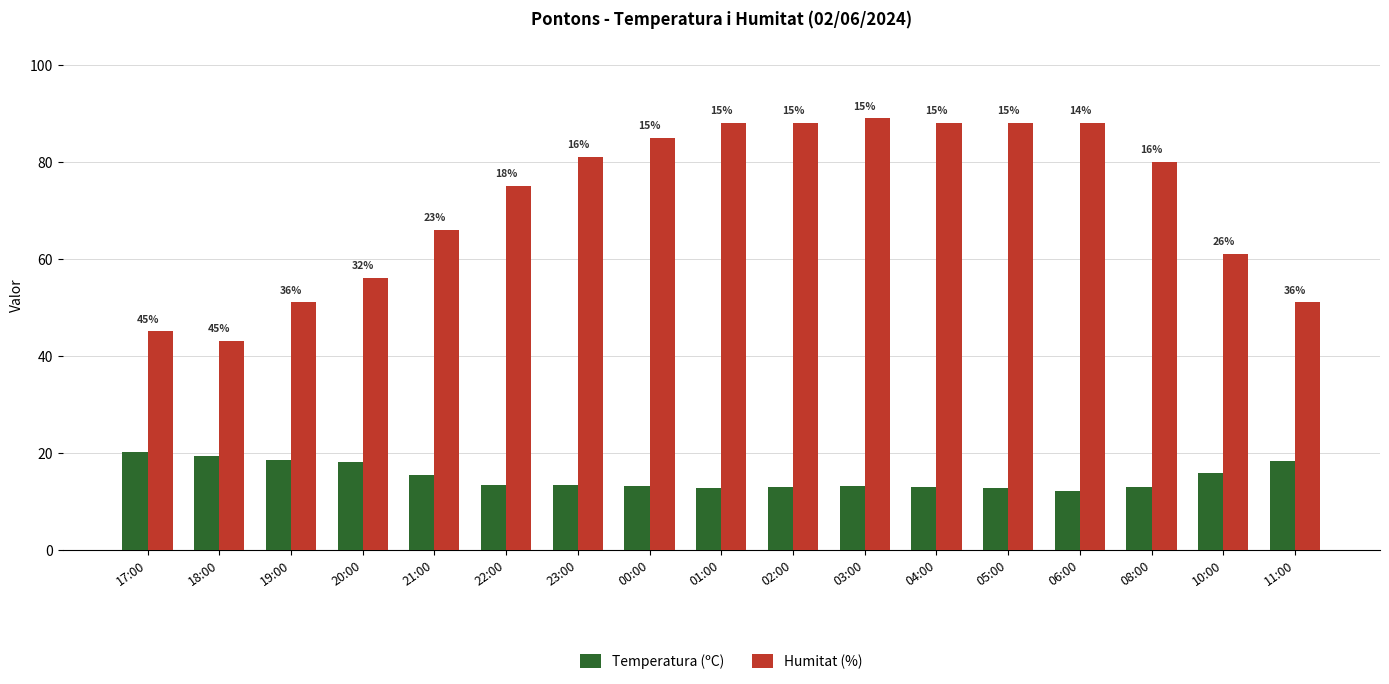

Does the chart contain any negative values?

No